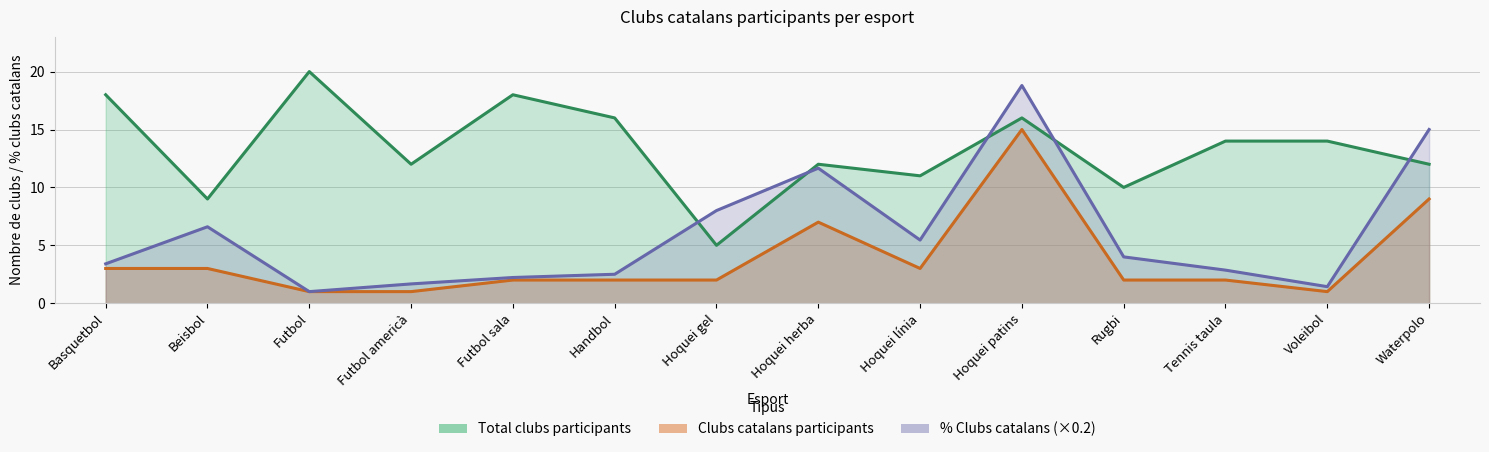

True or false: Clubs catalans participants and Total clubs participants intersect in this chart.

False